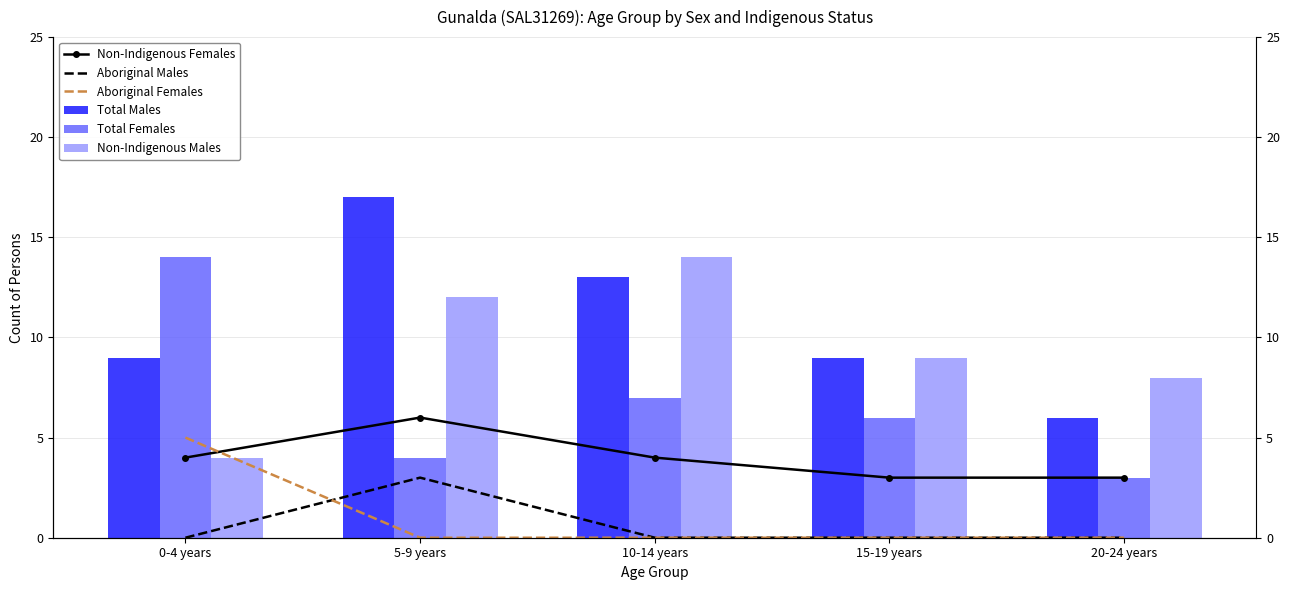

Rank the series by their maximum value, from lowest to highest.

Aboriginal Males, Aboriginal Females, Non-Indigenous Females, Total Females, Non-Indigenous Males, Total Males